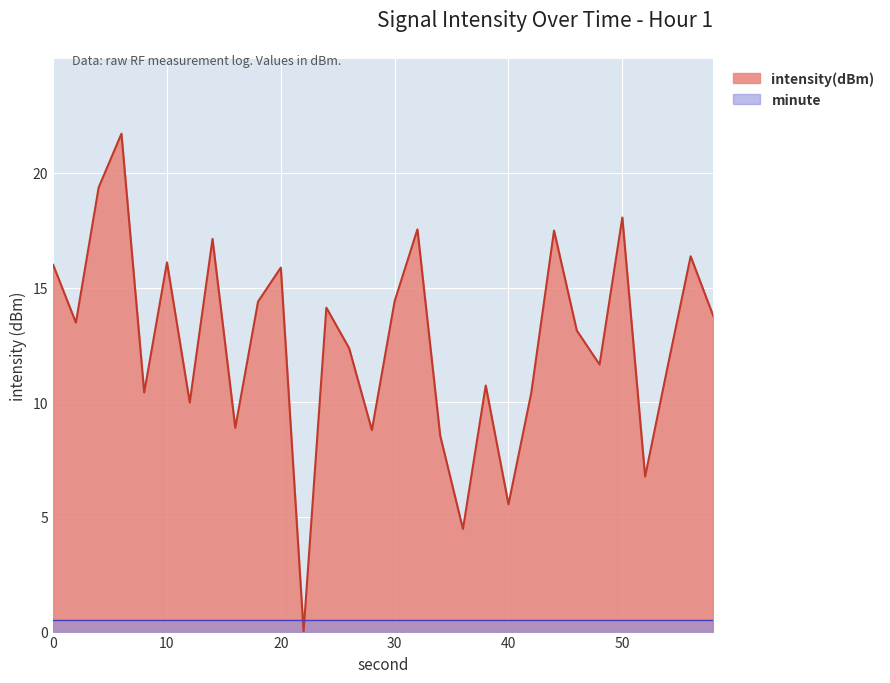

What is the difference between the values at 2 and 50?

4.6